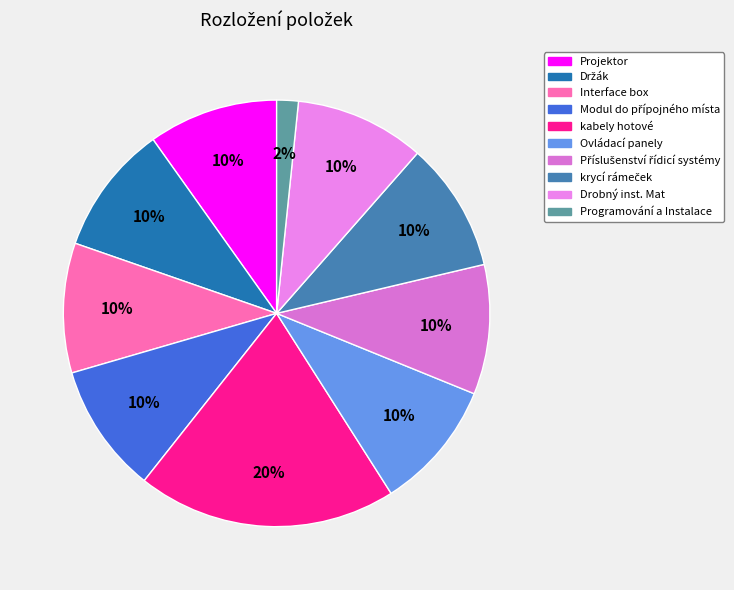

Which slice is the smallest?

Programování a Instalace